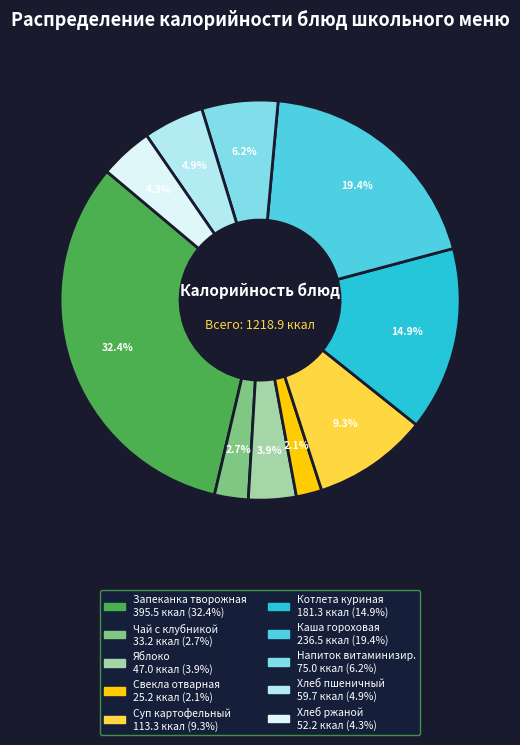

Does any single category account for the majority?

No